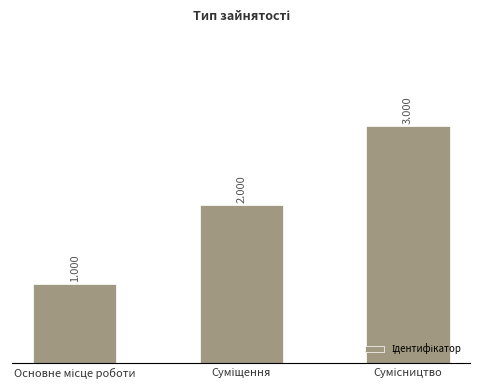

Does the chart contain any negative values?

No